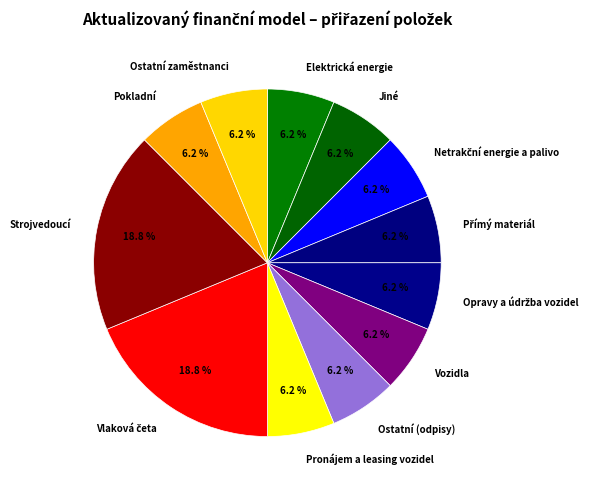

Does Jiné represent more than half of the total?

No